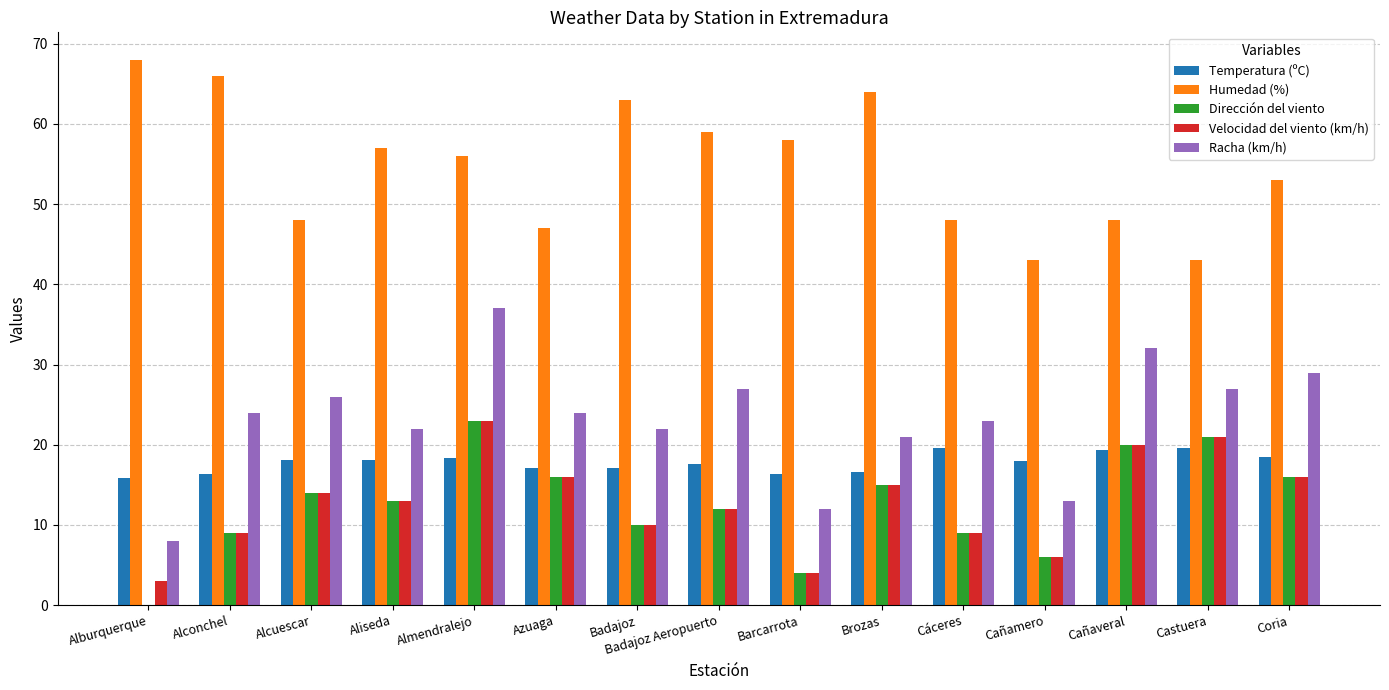

Which series changed the most between Alburquerque and Coria?

Racha (km/h)